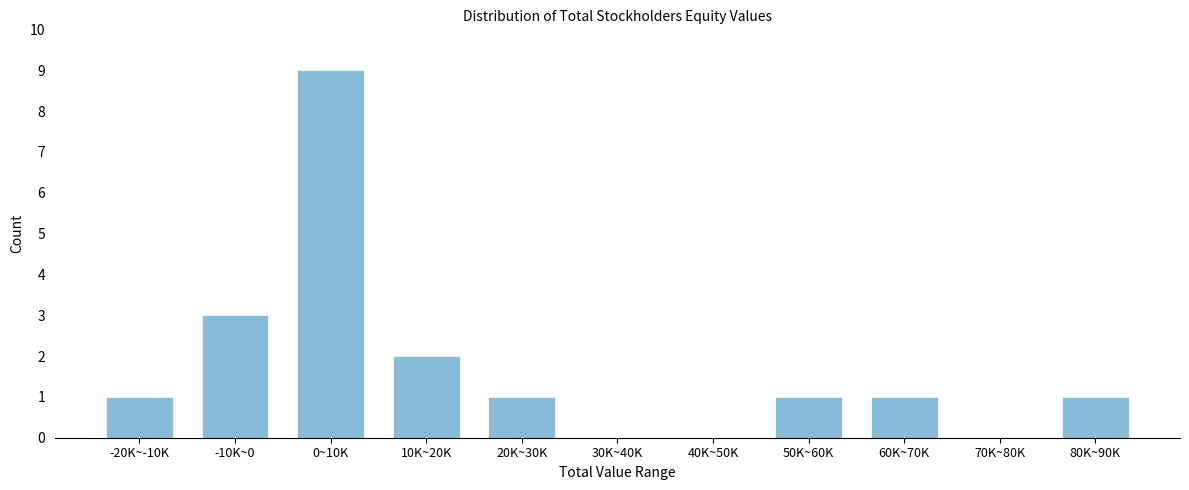

Reading left to right, list all the values displayed in this chart.

-20K~-10K=1	-10K~0=3	0~10K=9	10K~20K=2	20K~30K=1	30K~40K=0	40K~50K=0	50K~60K=1	60K~70K=1	70K~80K=0	80K~90K=1